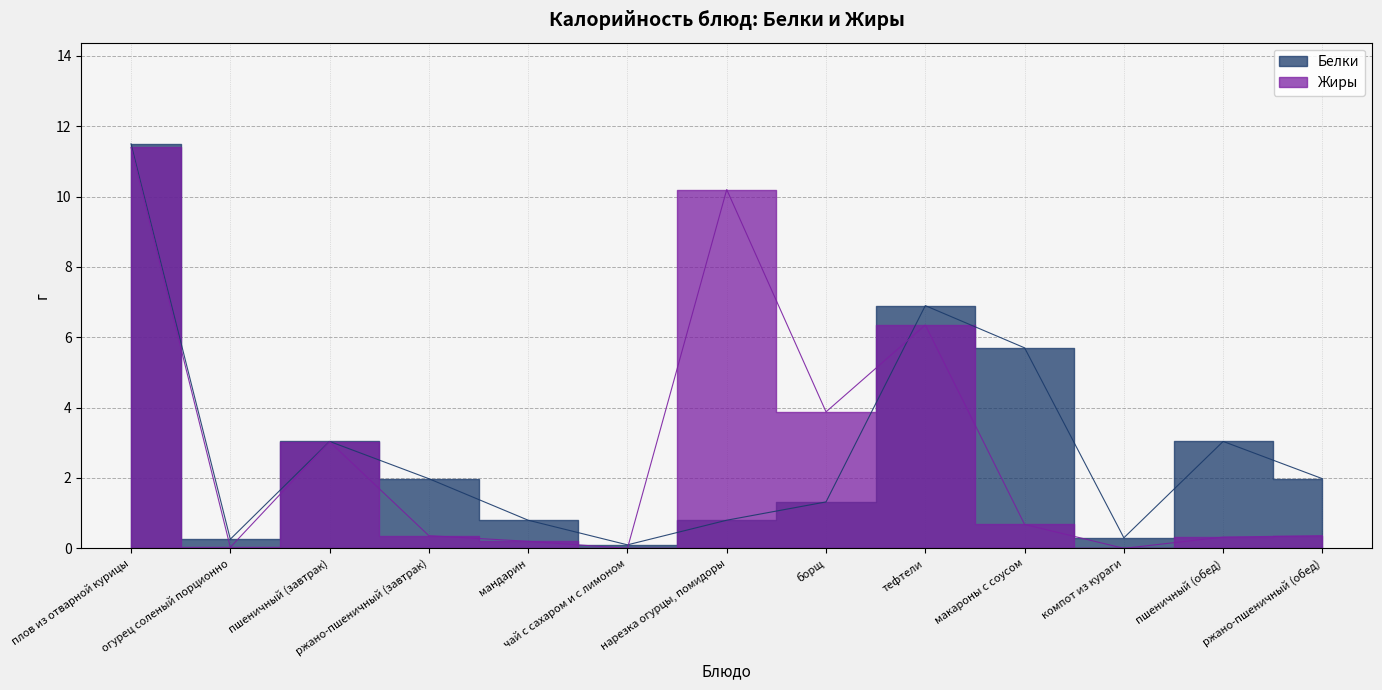

What is the difference between the highest and lowest values at тефтели?

0.6